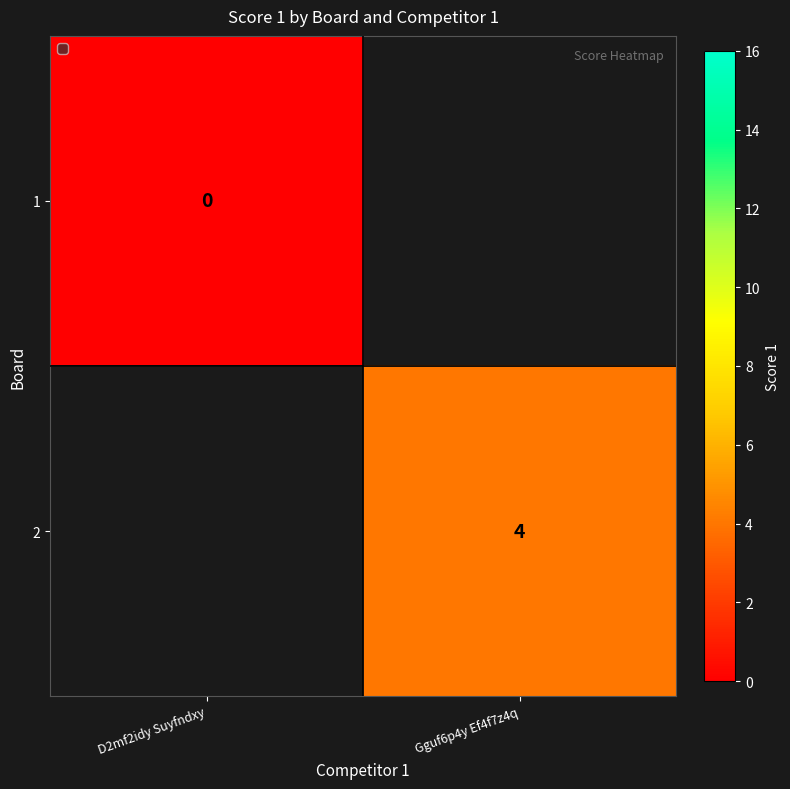

At which category does the chart reach its peak across all series?

Gguf6p4y Ef4f7z4q